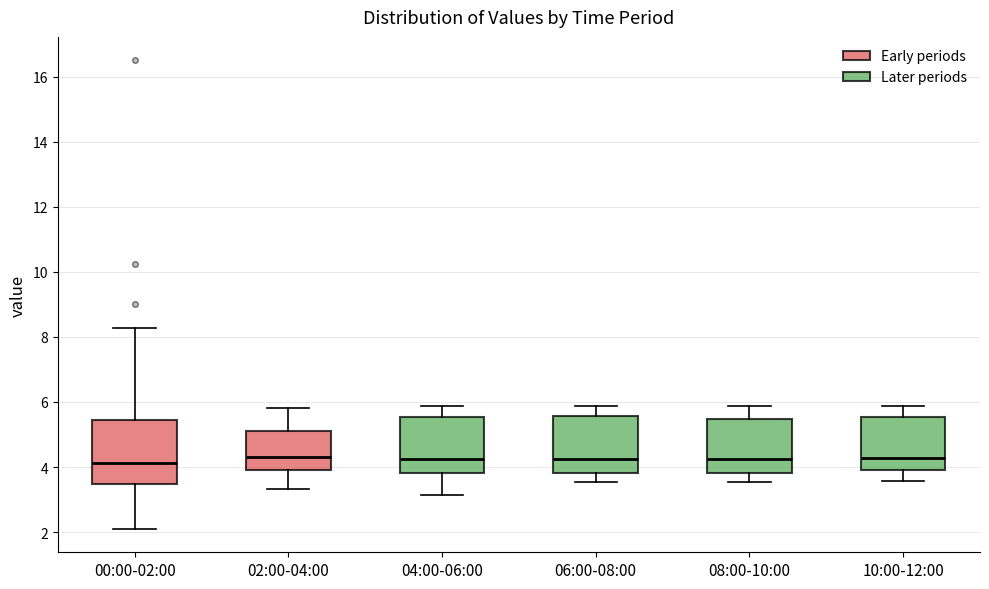

Reading left to right, transcribe this box plot: for each box, give where its median line is, the range the box spans, and where its two whiskers end, as read against the y-axis. The values are not printed on the chart, so give them approximately, as read against the axis.

00:00-02:00: median 4.2, box 3.4 to 5.4, whiskers 2.2 to 8.2
02:00-04:00: median 4.4, box 4.0 to 5.2, whiskers 3.4 to 5.8
04:00-06:00: median 4.2, box 3.8 to 5.6, whiskers 3.2 to 5.8
06:00-08:00: median 4.2, box 3.8 to 5.6, whiskers 3.6 to 5.8
08:00-10:00: median 4.2, box 3.8 to 5.4, whiskers 3.6 to 5.8
10:00-12:00: median 4.2, box 4.0 to 5.6, whiskers 3.6 to 5.8